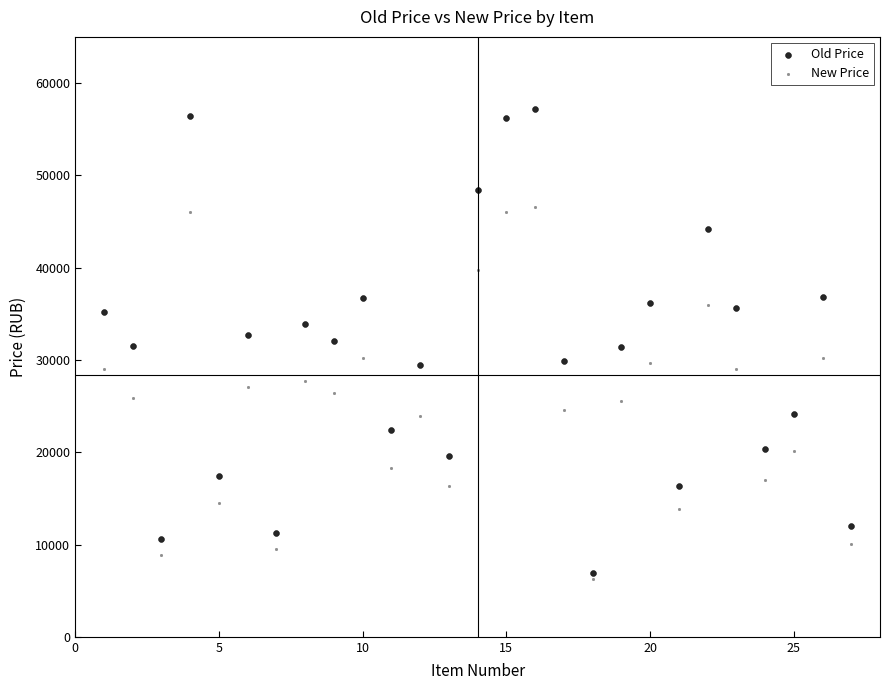

Which series has the widest spread of Y values?

Old Price